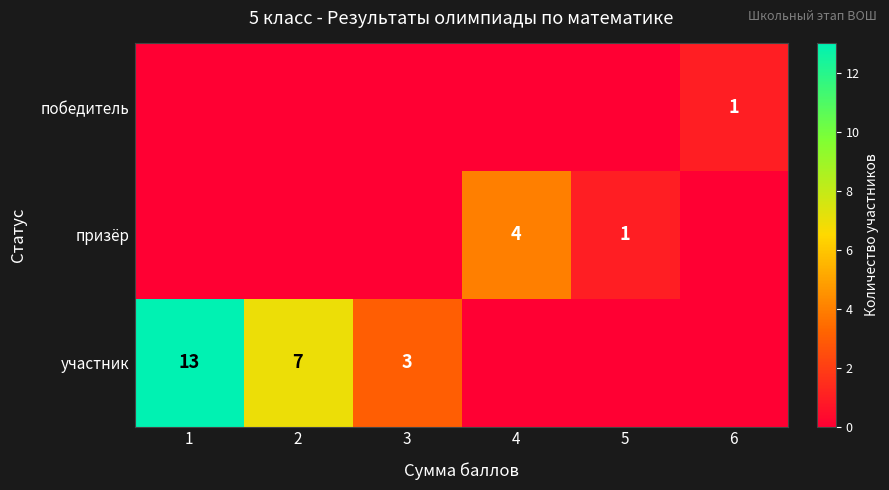

The призёр series shows 1 at 5. True or false?

True